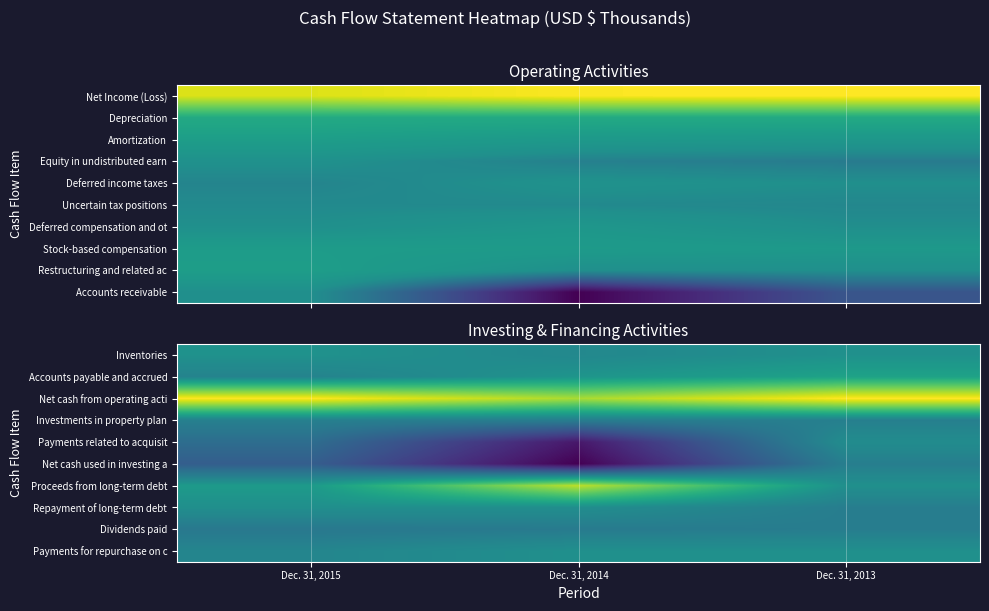

Between Dec. 31, 2015 and Dec. 31, 2014, which is larger?

Dec. 31, 2015